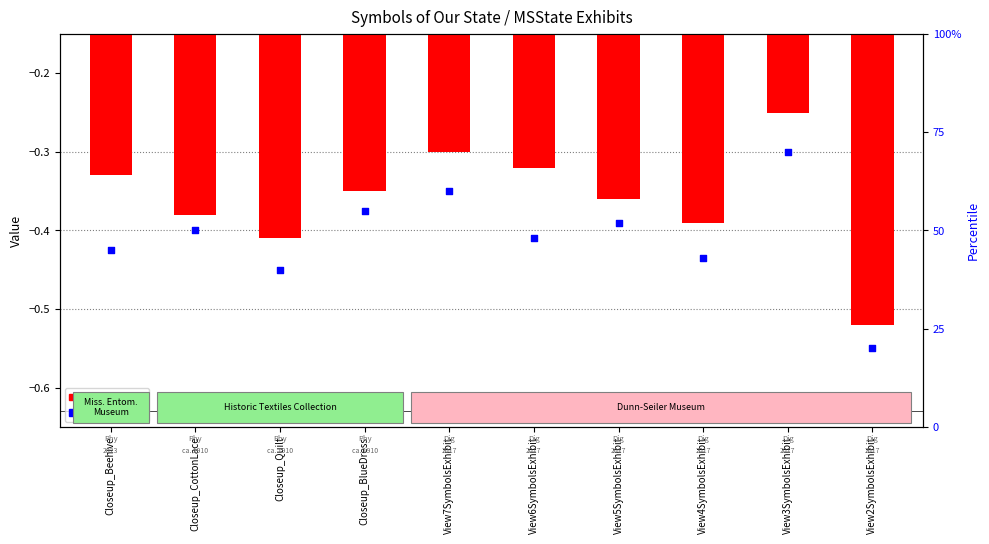

Which series has the largest total across all categories?

public flag